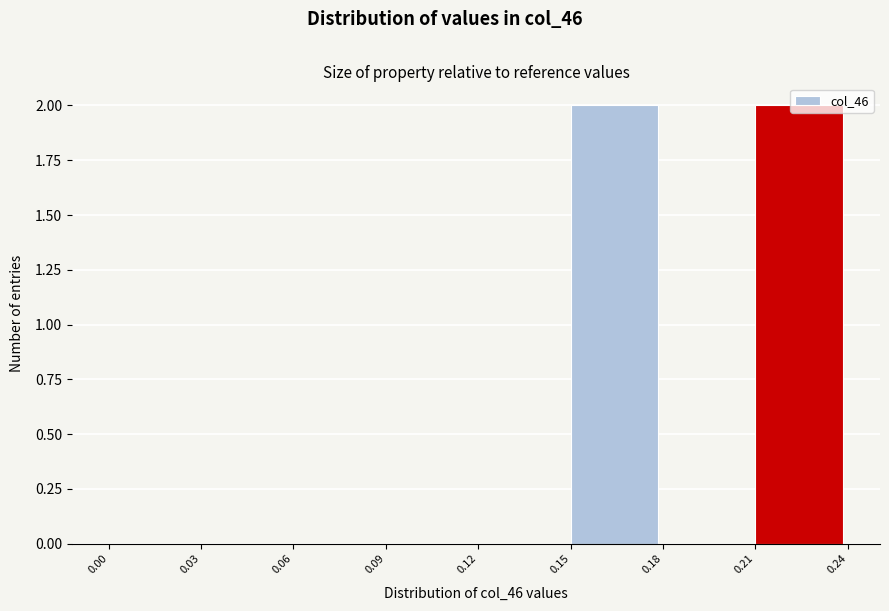

What is the height of the bar covering 0.15 to 0.18 on the x-axis? The values are not printed on the chart, so give them approximately, as read against the axis.

2